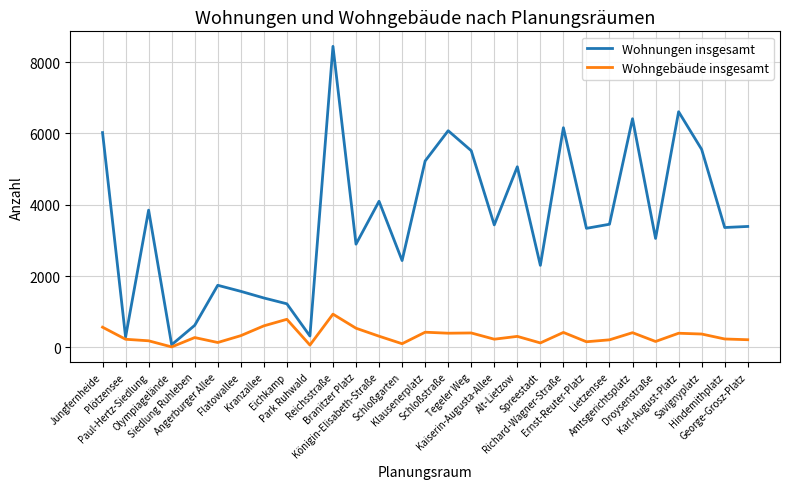

What are all the series names shown in the legend?

Wohnungen insgesamt, Wohngebäude insgesamt